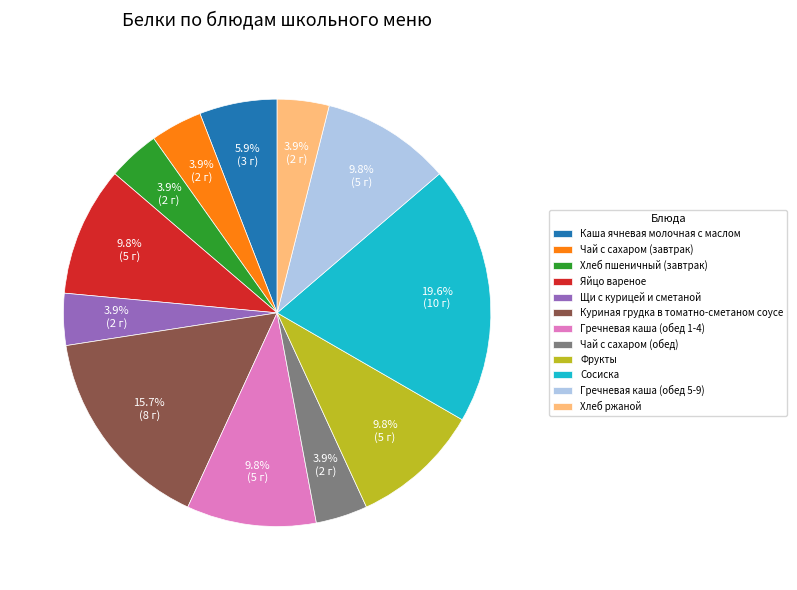

The Чай с сахаром (завтрак) slice represents 18% of the pie. True or false?

False